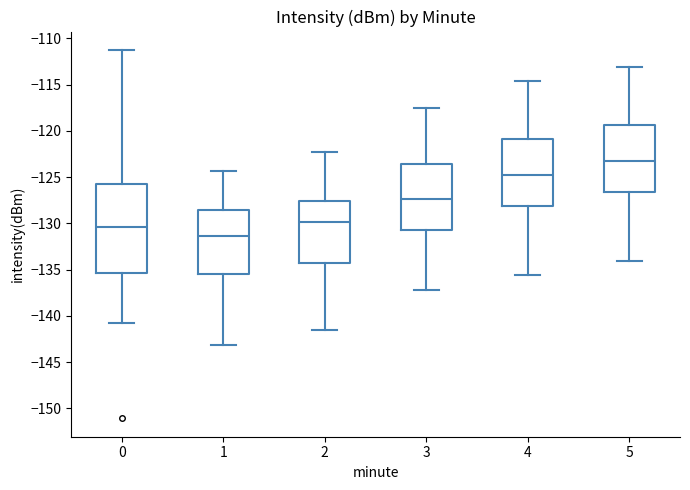

Comparing the boxes themselves (not the whiskers), which one is the tallest?

0